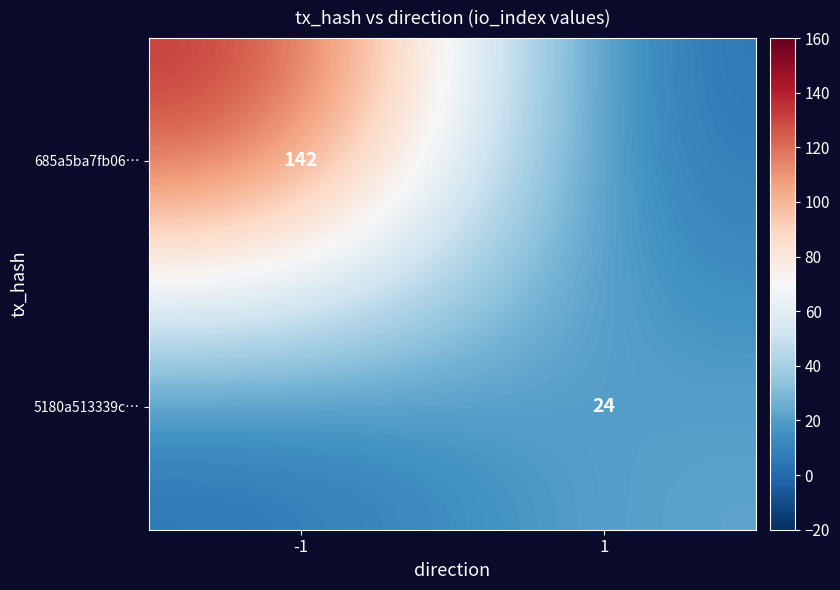

True or false: 5180a513339c… has a value of 32 at 1.

False